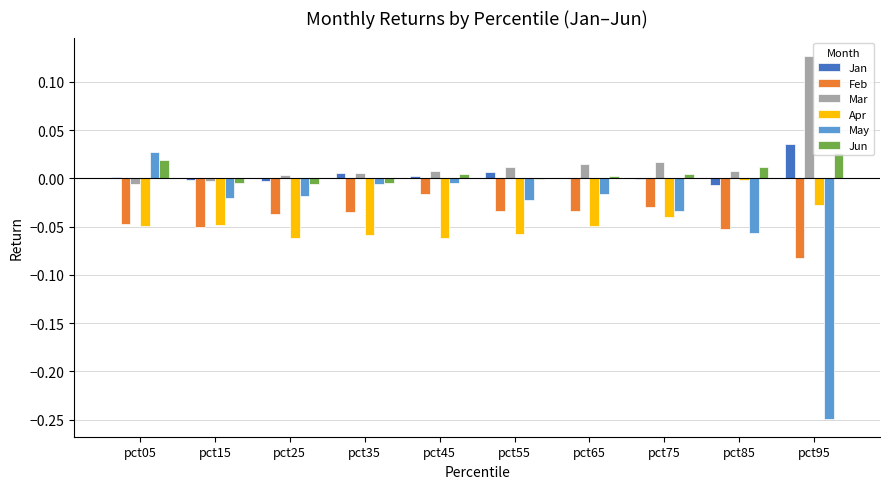

Is the value of Feb at pct45 greater than the value of Jan at pct55?

No